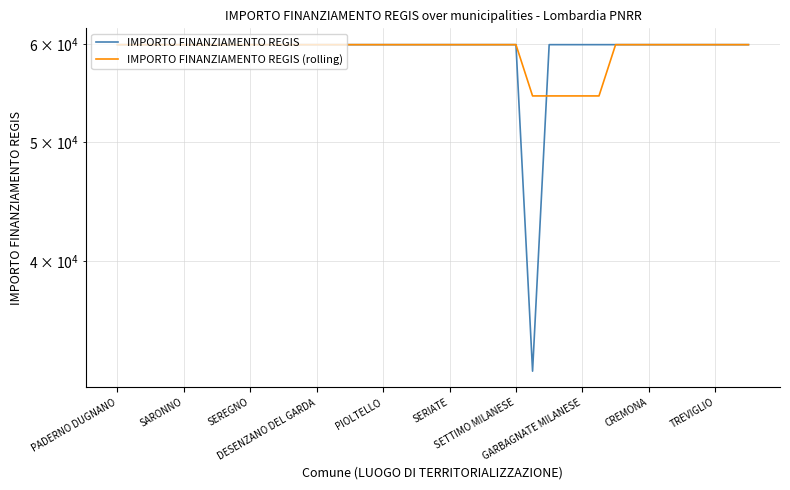

What is the label of the 35th point from the left?

34